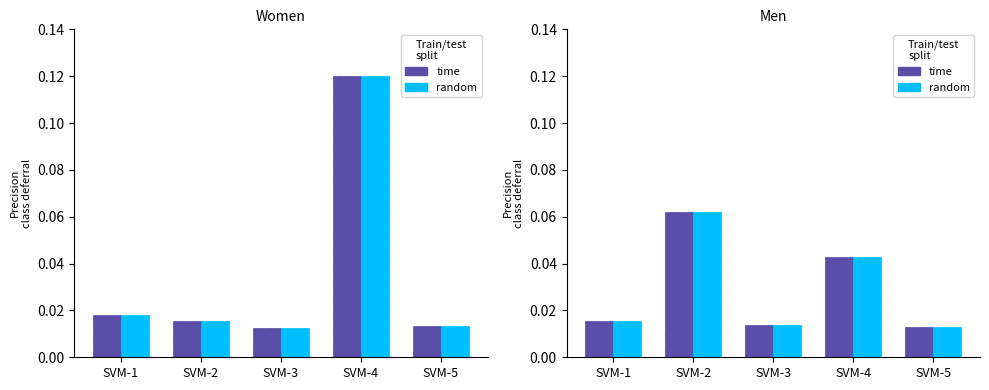

At which label does random reach its minimum?

SVM-5